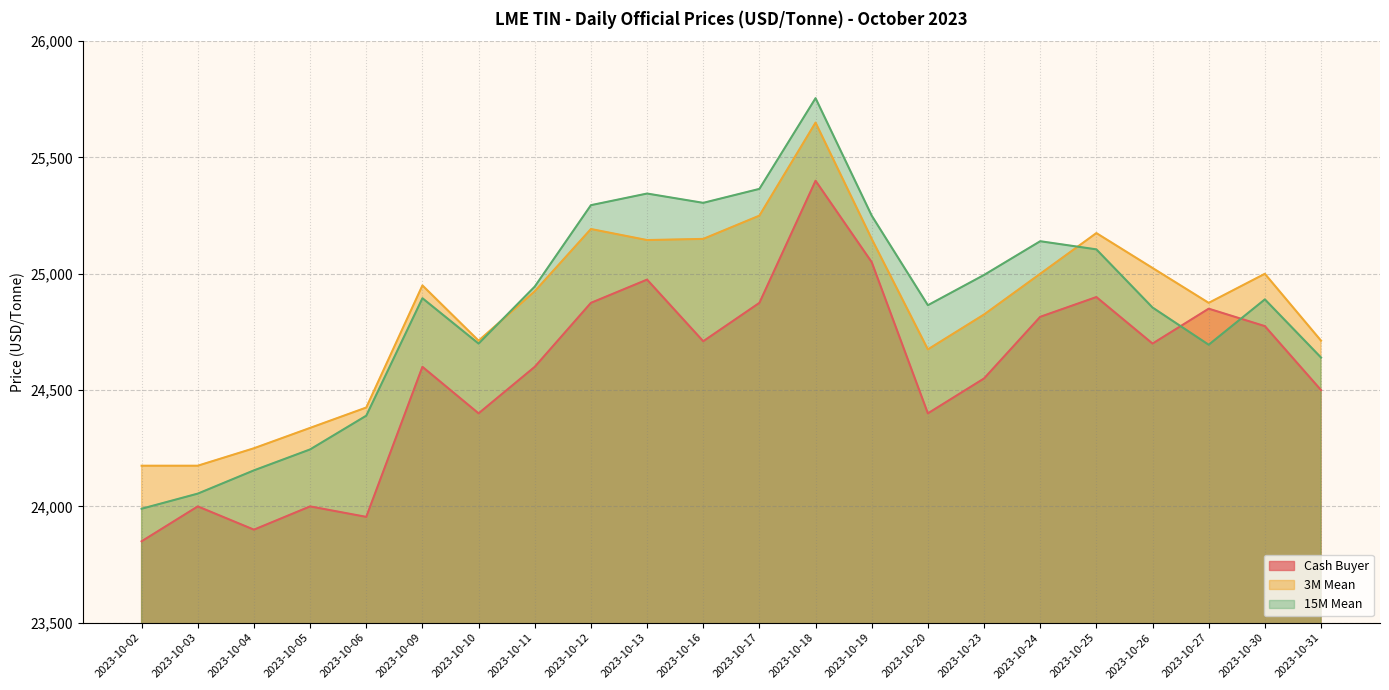

In 3M Mean, how many points are higher than both neighbors (excluding endpoints)?

5